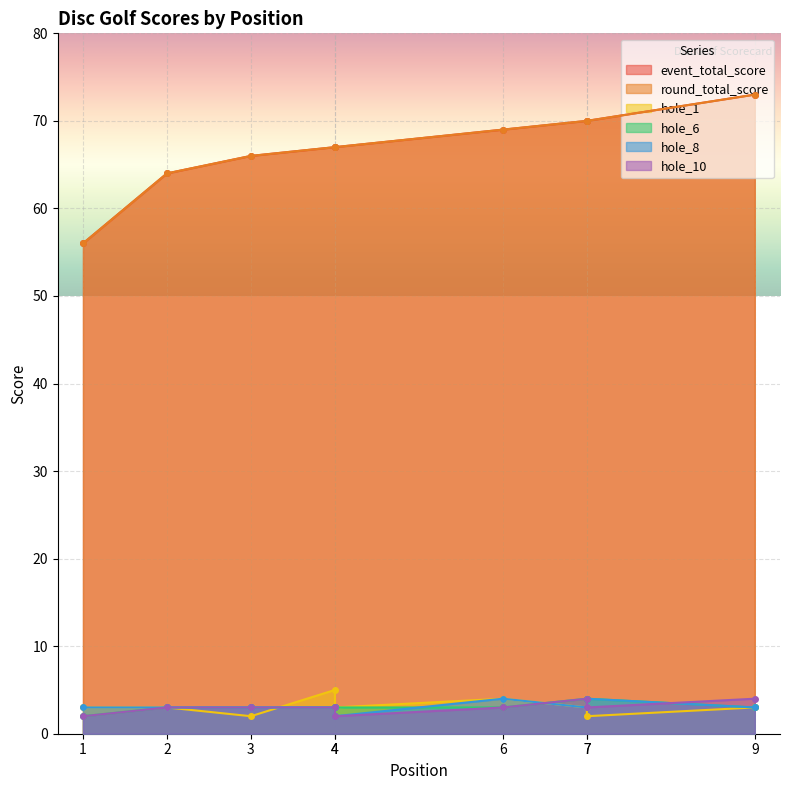

At 7, list the series in order from smallest to largest.

hole_1, hole_8, hole_6, hole_10, event_total_score, round_total_score